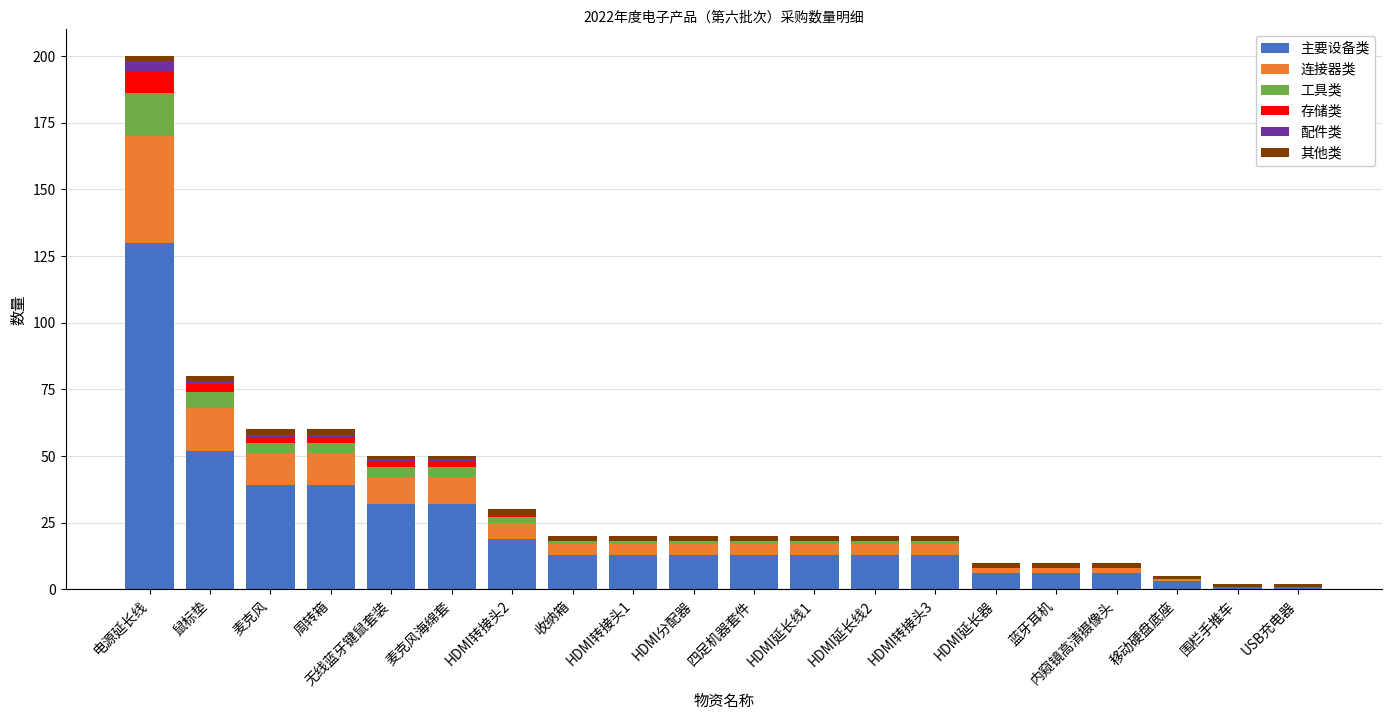

At which category is the sum across all series the highest?

电源延长线